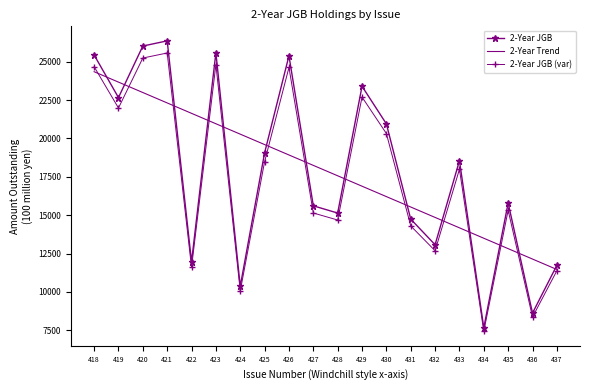

Rank the series by their maximum value, from lowest to highest.

2-Year Trend, 2-Year JGB (var), 2-Year JGB